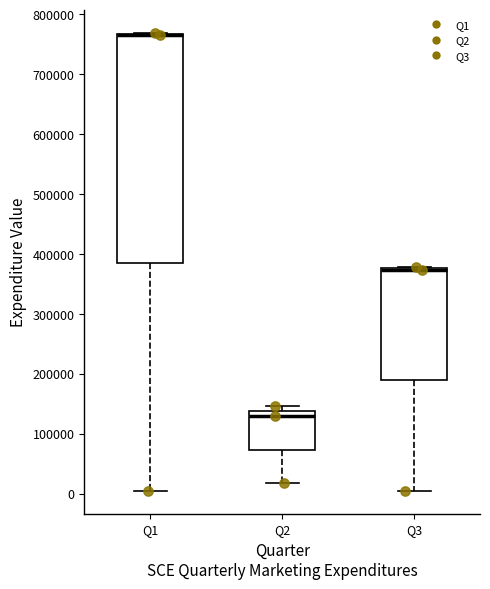

Reading left to right, transcribe this box plot: for each box, give where its median line is, the range the box spans, and where its two whiskers end, as read against the y-axis. The values are not printed on the chart, so give them approximately, as read against the axis.

Q1: median 770000 (drawn on the box's upper edge), box 380000 to 770000, whiskers 0 to 770000
Q2: median 130000, box 70000 to 140000, whiskers 20000 to 150000
Q3: median 370000 (drawn on the box's upper edge), box 190000 to 380000, whiskers 0 to 380000